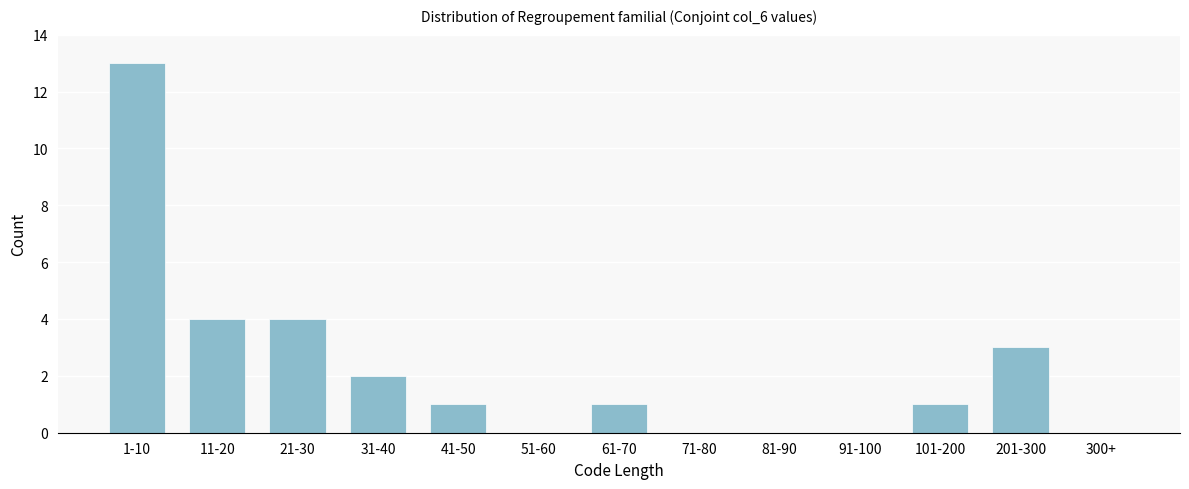

Reading left to right, transcribe all the data shown in this chart.

1-10=13	11-20=4	21-30=4	31-40=2	41-50=1	51-60=0	61-70=1	71-80=0	81-90=0	91-100=0	101-200=1	201-300=3	300+=0